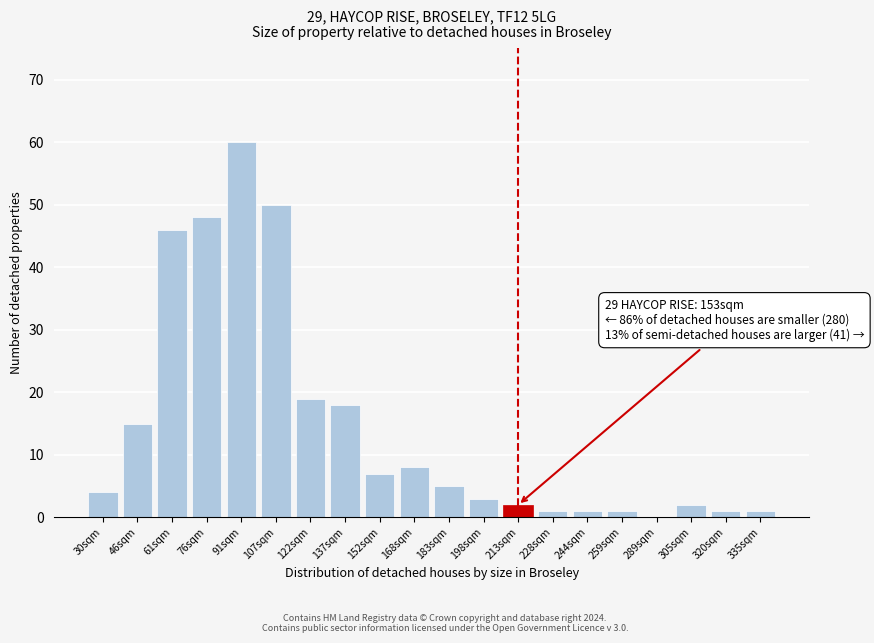

Reading right to left, what are all the values shown in this chart?

335sqm=1	320sqm=1	305sqm=2	289sqm=0	259sqm=1	244sqm=1	228sqm=1	213sqm=2	198sqm=3	183sqm=5	168sqm=8	152sqm=7	137sqm=18	122sqm=19	107sqm=50	91sqm=60	76sqm=48	61sqm=46	46sqm=15	30sqm=4